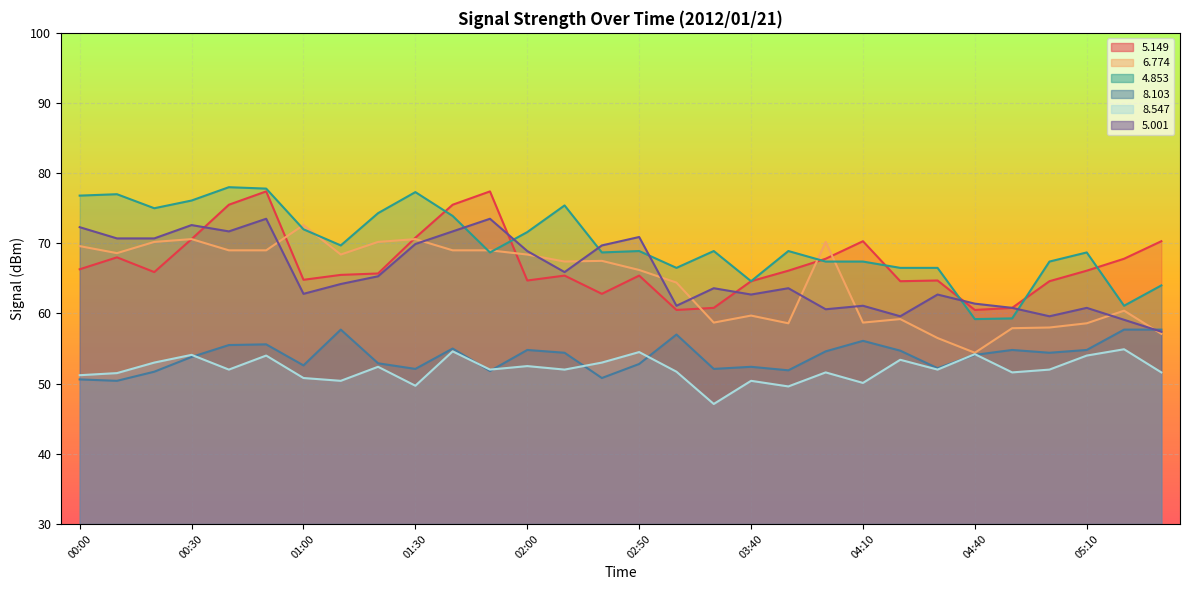

What position from the left is 04:50?

26